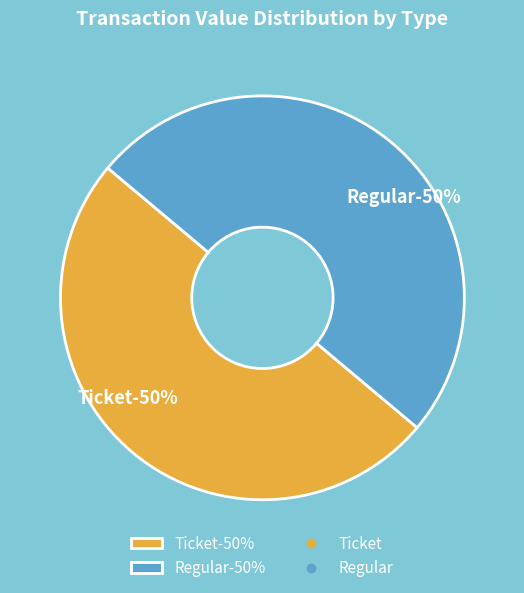

Which slice is the smallest?

Ticket (io_index=0)